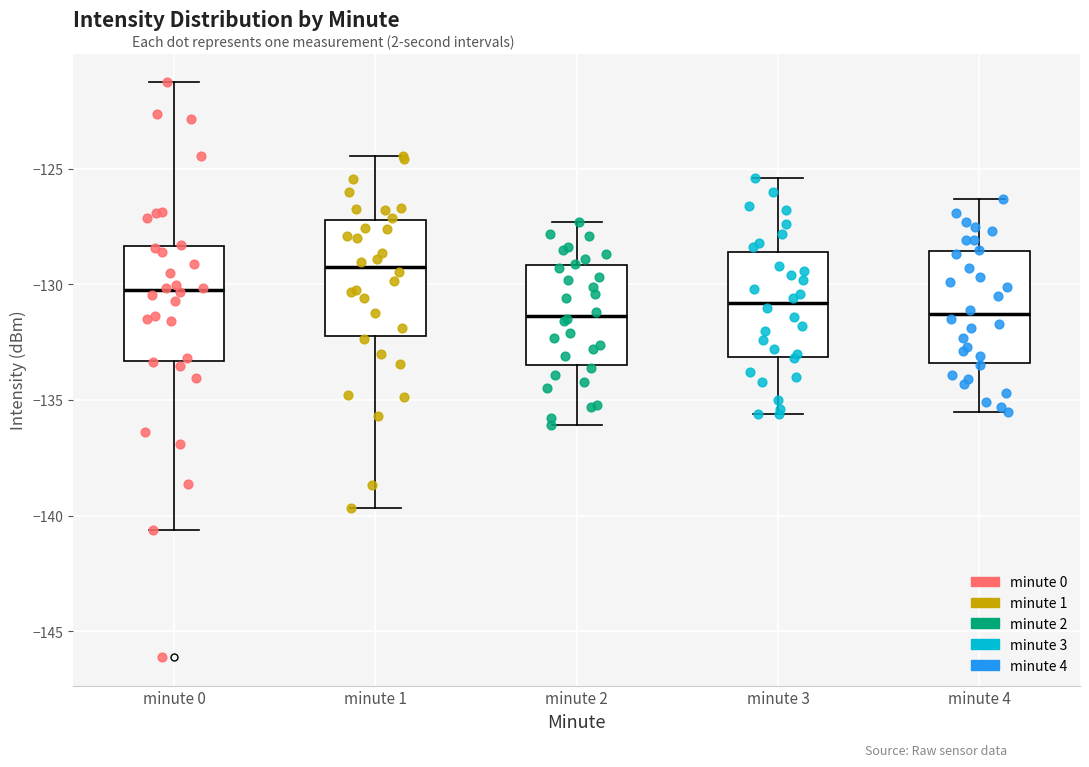

Reading left to right, transcribe this box plot: for each box, give where its median line is, the range the box spans, and where its two whiskers end, as read against the y-axis. The values are not printed on the chart, so give them approximately, as read against the axis.

minute 0: median -130.0, box -133.5 to -128.5, whiskers -140.5 to -121.5
minute 1: median -129.0, box -132.0 to -127.0, whiskers -139.5 to -124.5
minute 2: median -131.5, box -133.5 to -129.0, whiskers -136.0 to -127.5
minute 3: median -131.0, box -133.0 to -128.5, whiskers -135.5 to -125.5
minute 4: median -131.5, box -133.5 to -128.5, whiskers -135.5 to -126.5